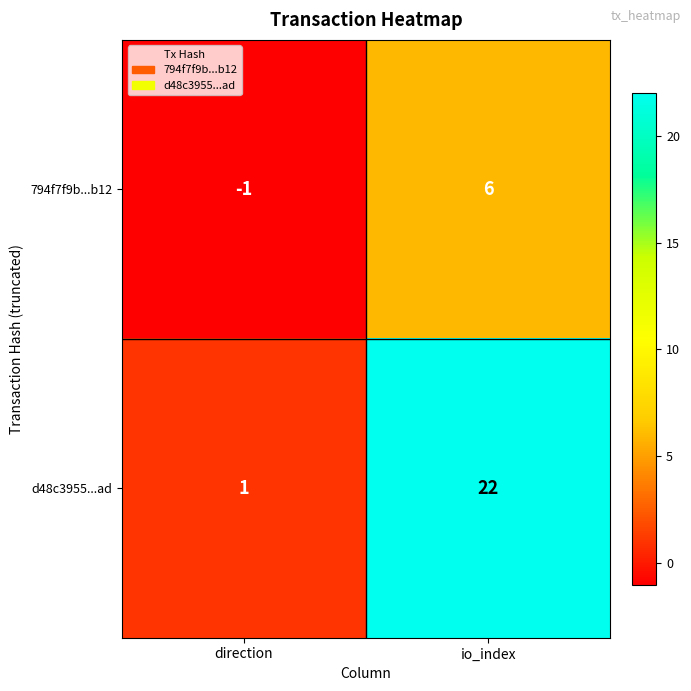

Rank the series by their average value, from lowest to highest.

794f7f9b...b12, d48c3955...ad